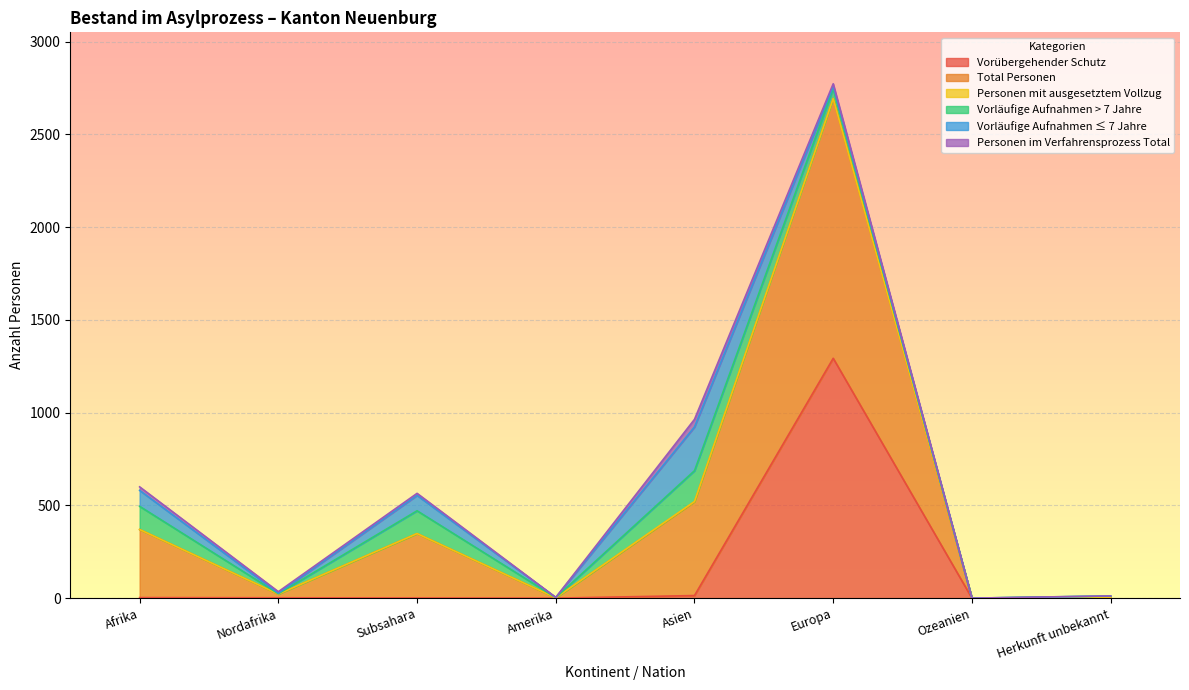

At Ozeanien, list the series in order from smallest to largest.

Vorübergehender Schutz, Total Personen, Personen mit ausgesetztem Vollzug, Vorläufige Aufnahmen > 7 Jahre, Vorläufige Aufnahmen ≤ 7 Jahre, Personen im Verfahrensprozess Total